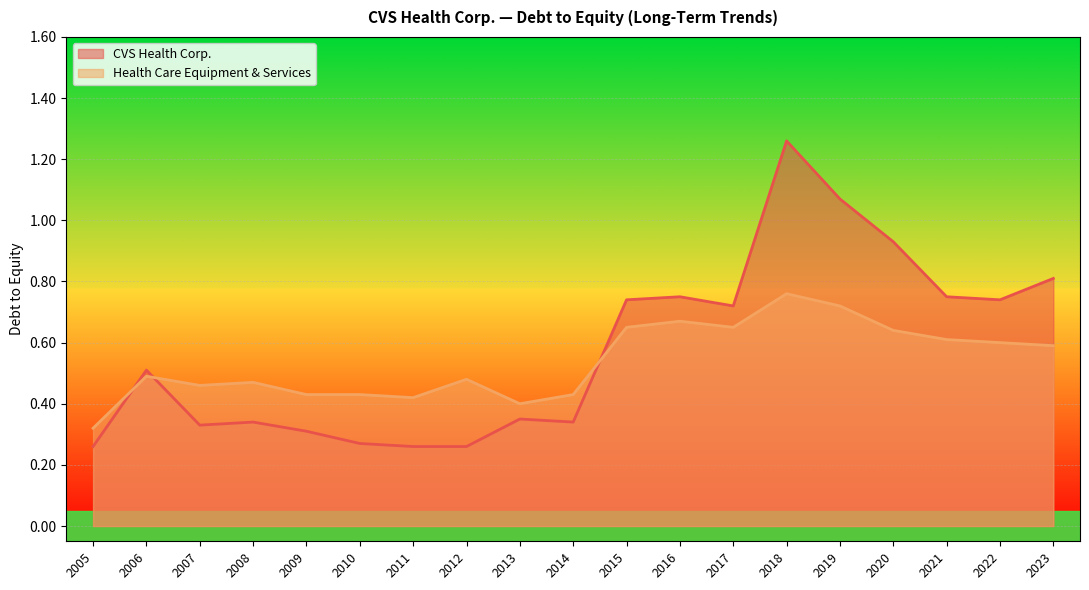

The value of Health Care Equipment & Services at 2023 is 0.6. True or false?

True